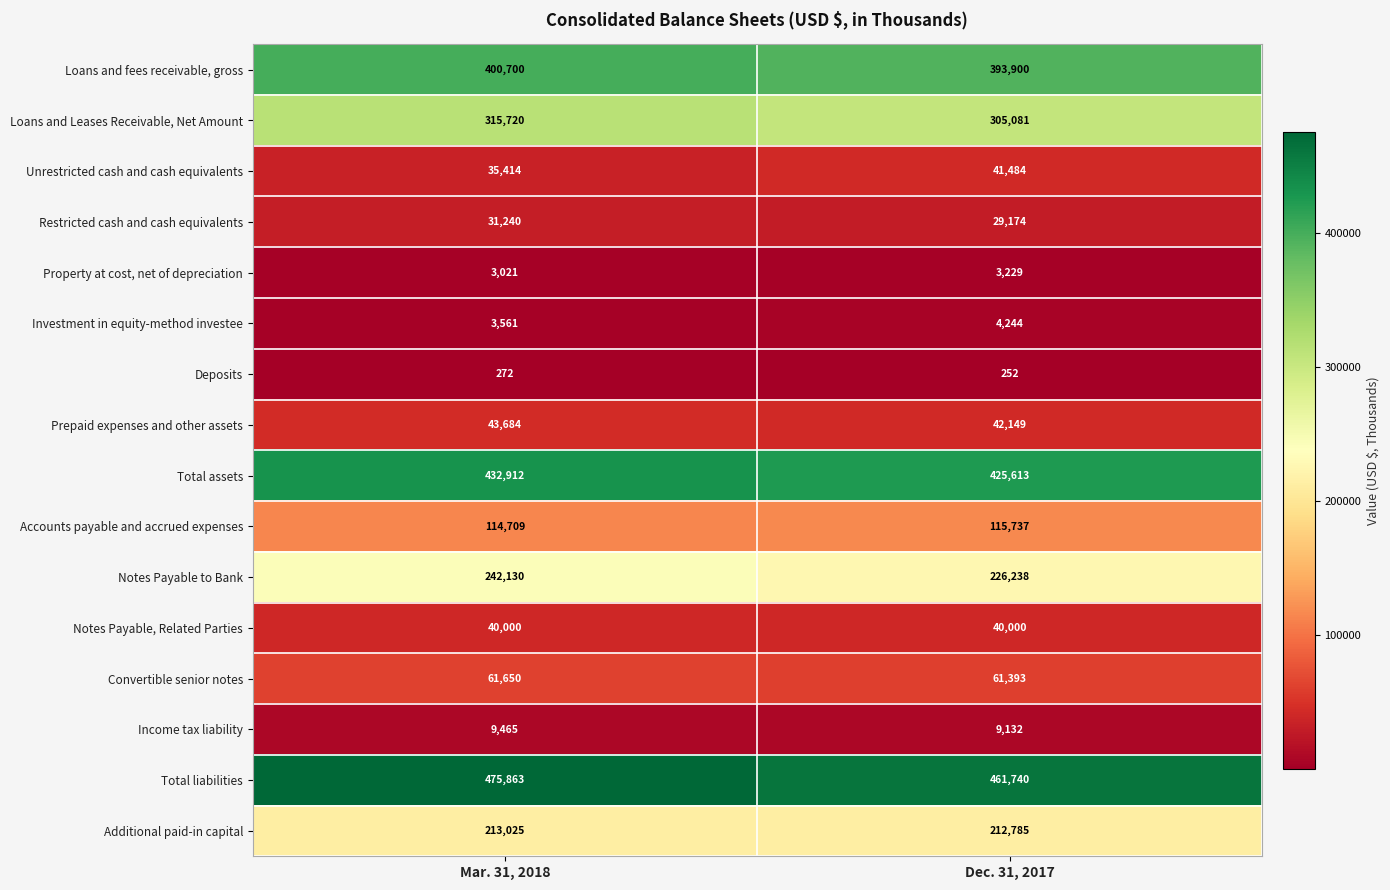

What is the sum of the Notes Payable to Bank values at Mar. 31, 2018 and Dec. 31, 2017?

468368